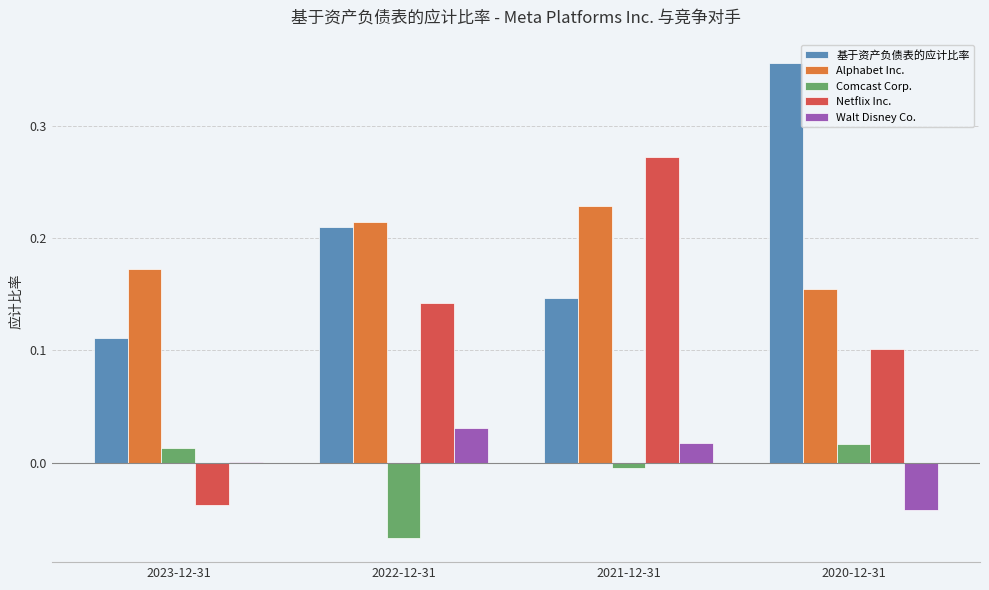

What is the sum of all 基于资产负债表的应计比率 values?

0.8